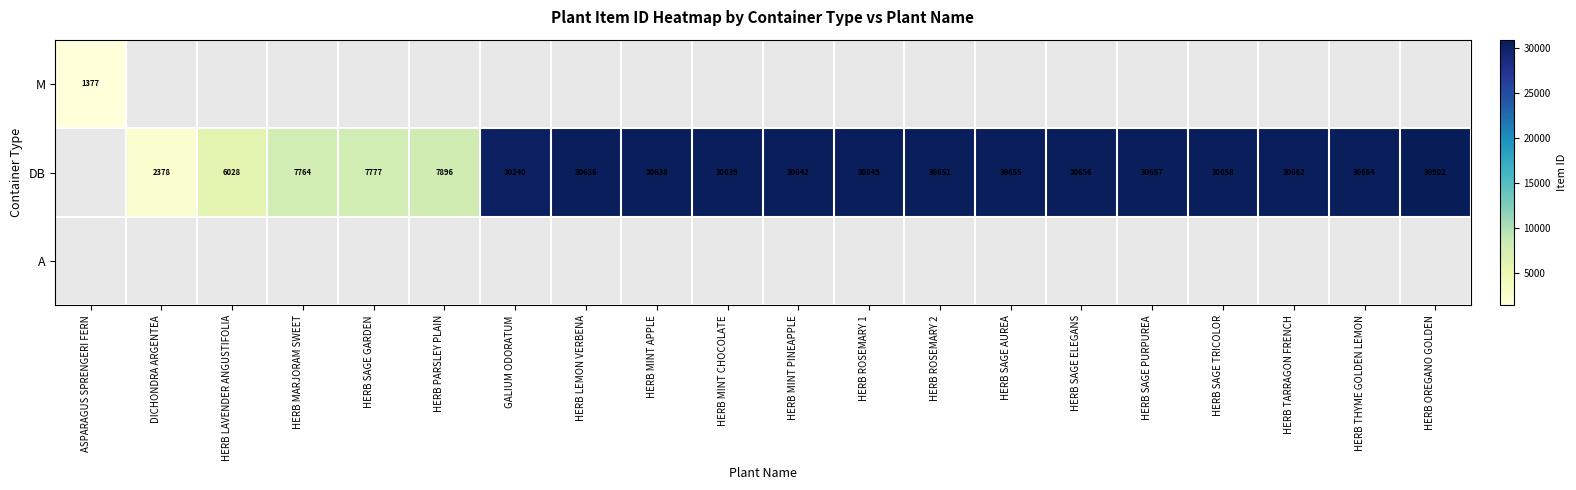

How many data points does each series have?

20